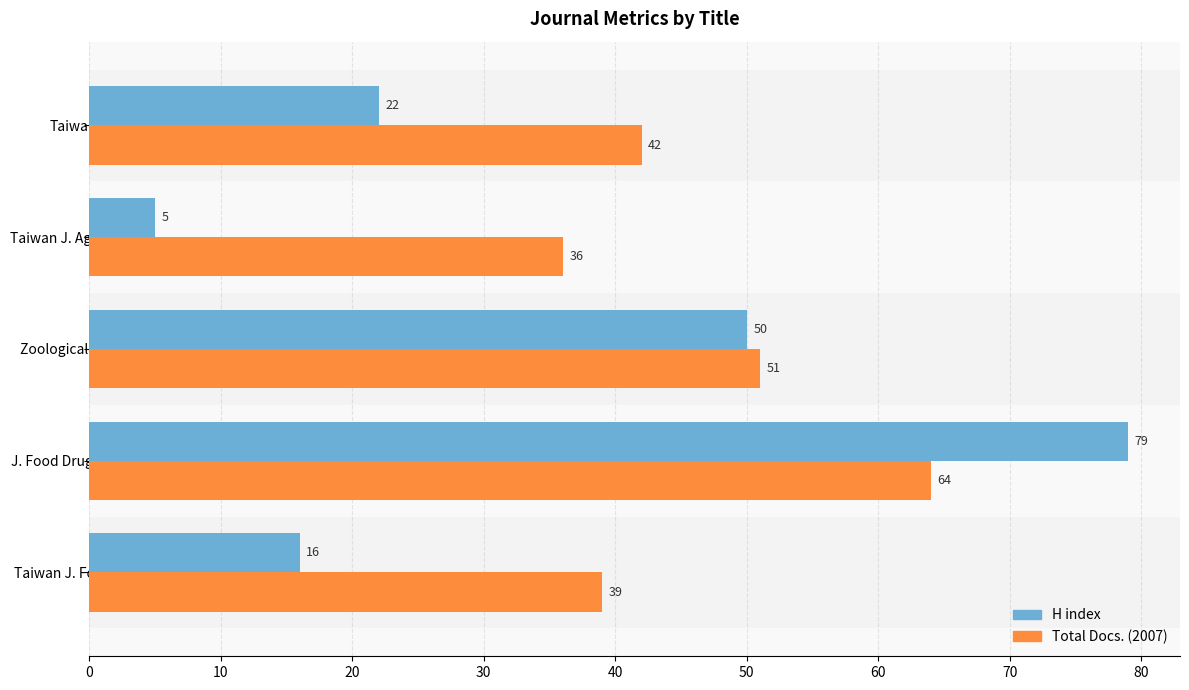

Between J. Food Drug Analysis and Taiwan J. Agri. Chem., which series saw the biggest shift?

H index